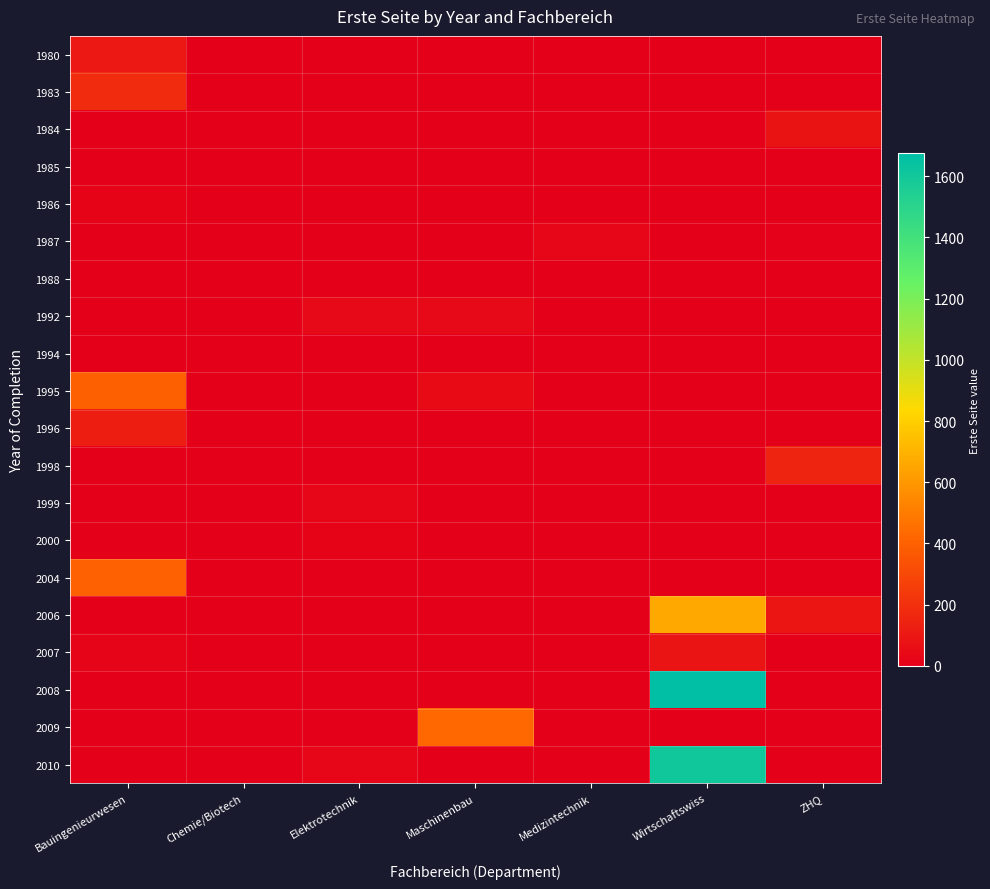

At how many categories does at least one series exceed 1053?

1